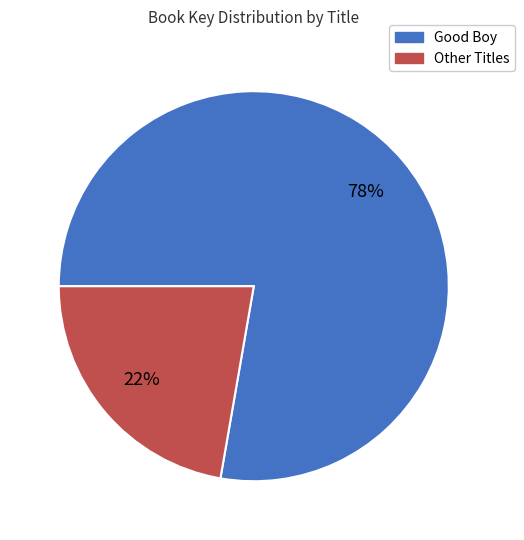

To the nearest percent, what is the average slice percentage?

50%